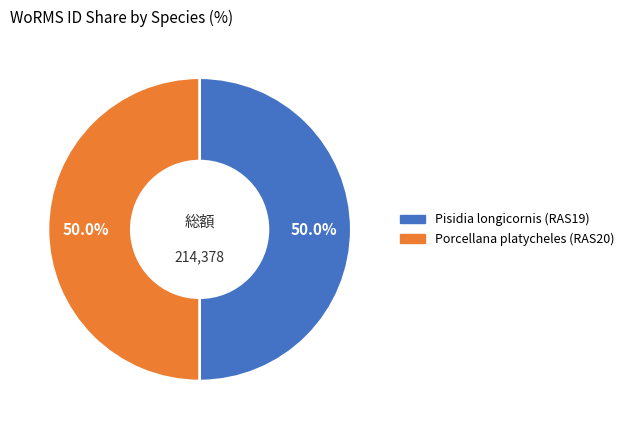

True or false: Porcellana platycheles (RAS20) accounts for 50% of the total.

True